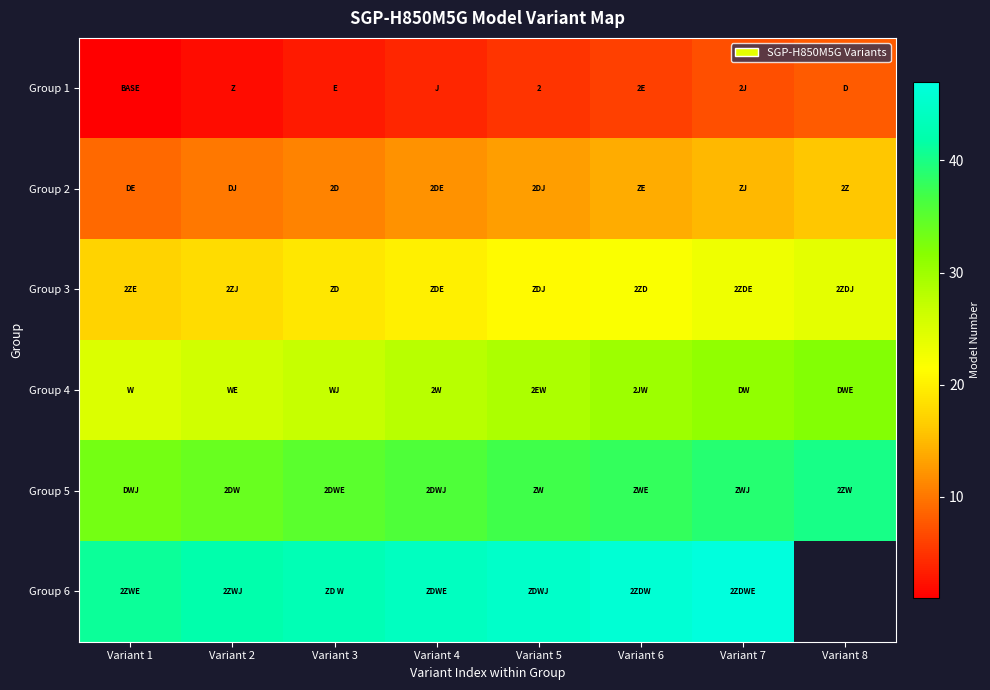

Is the value of Group 2 at Variant 3 greater than the value of Group 5 at Variant 3?

No